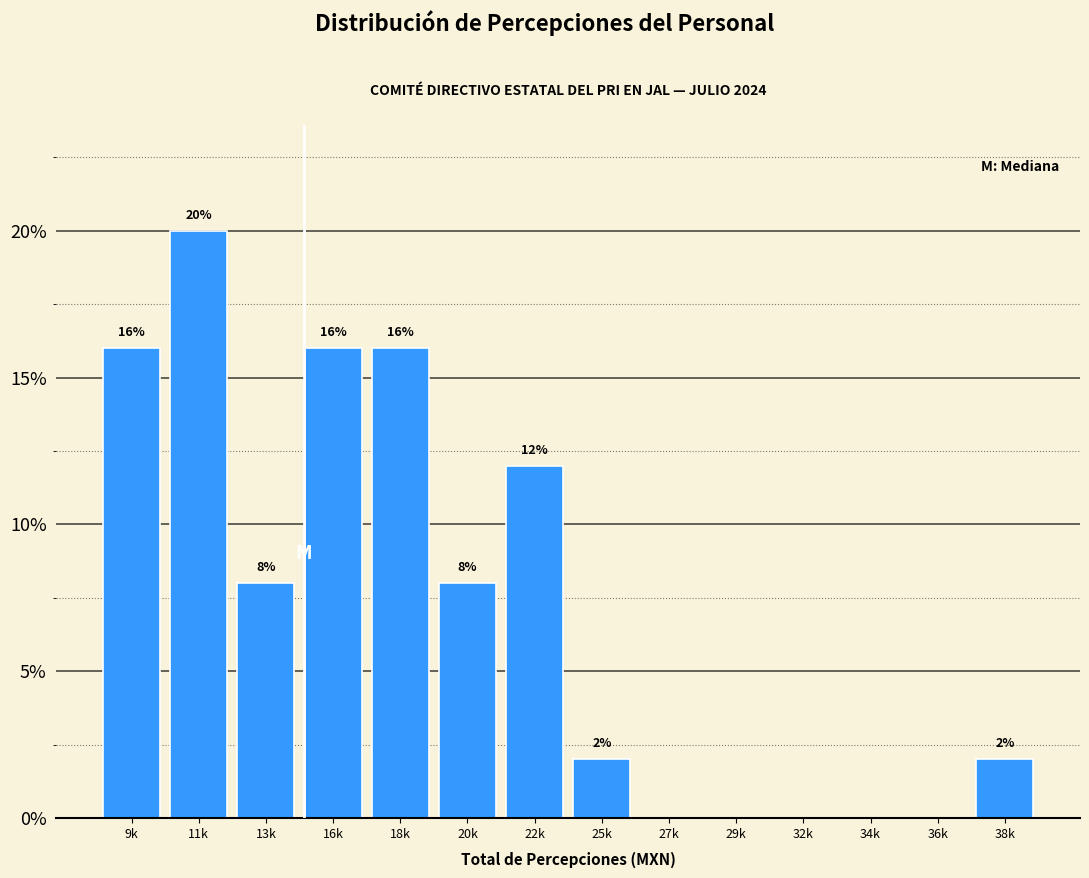

Reading right to left, transcribe all the data shown in this chart.

38k=2	36k=0	34k=0	32k=0	29k=0	27k=0	25k=2	22k=12	20k=8	18k=16	16k=16	13k=8	11k=20	9k=16